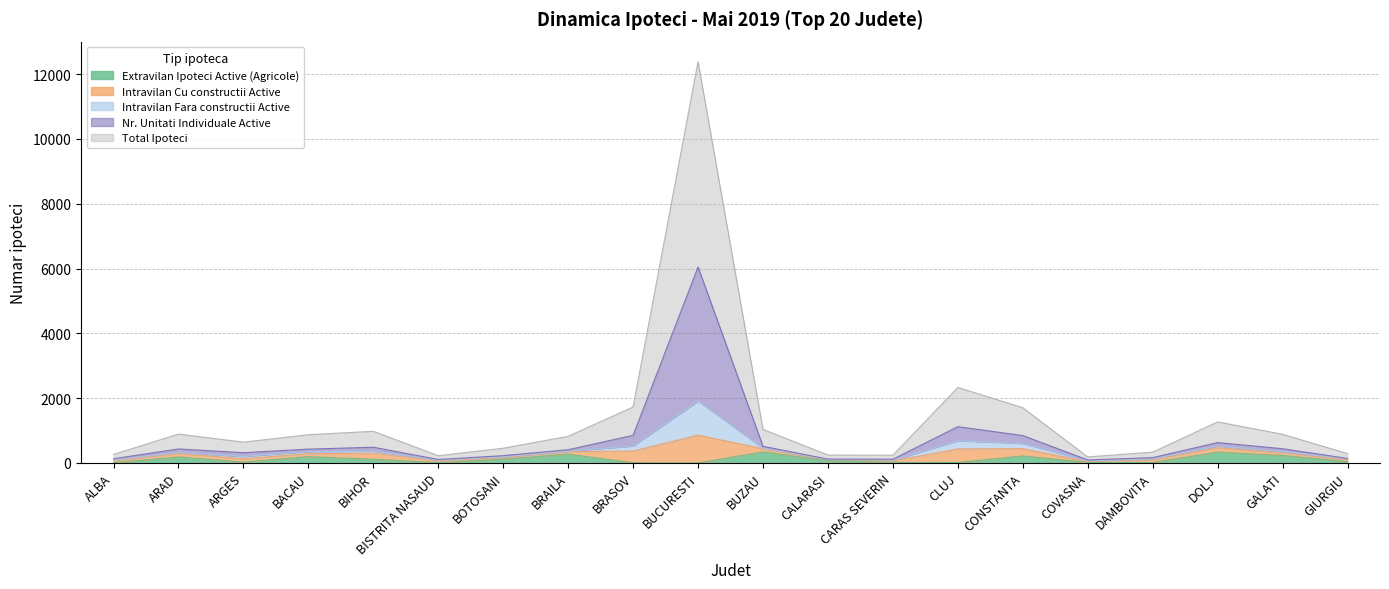

What is the total value across all series at COVASNA?

295